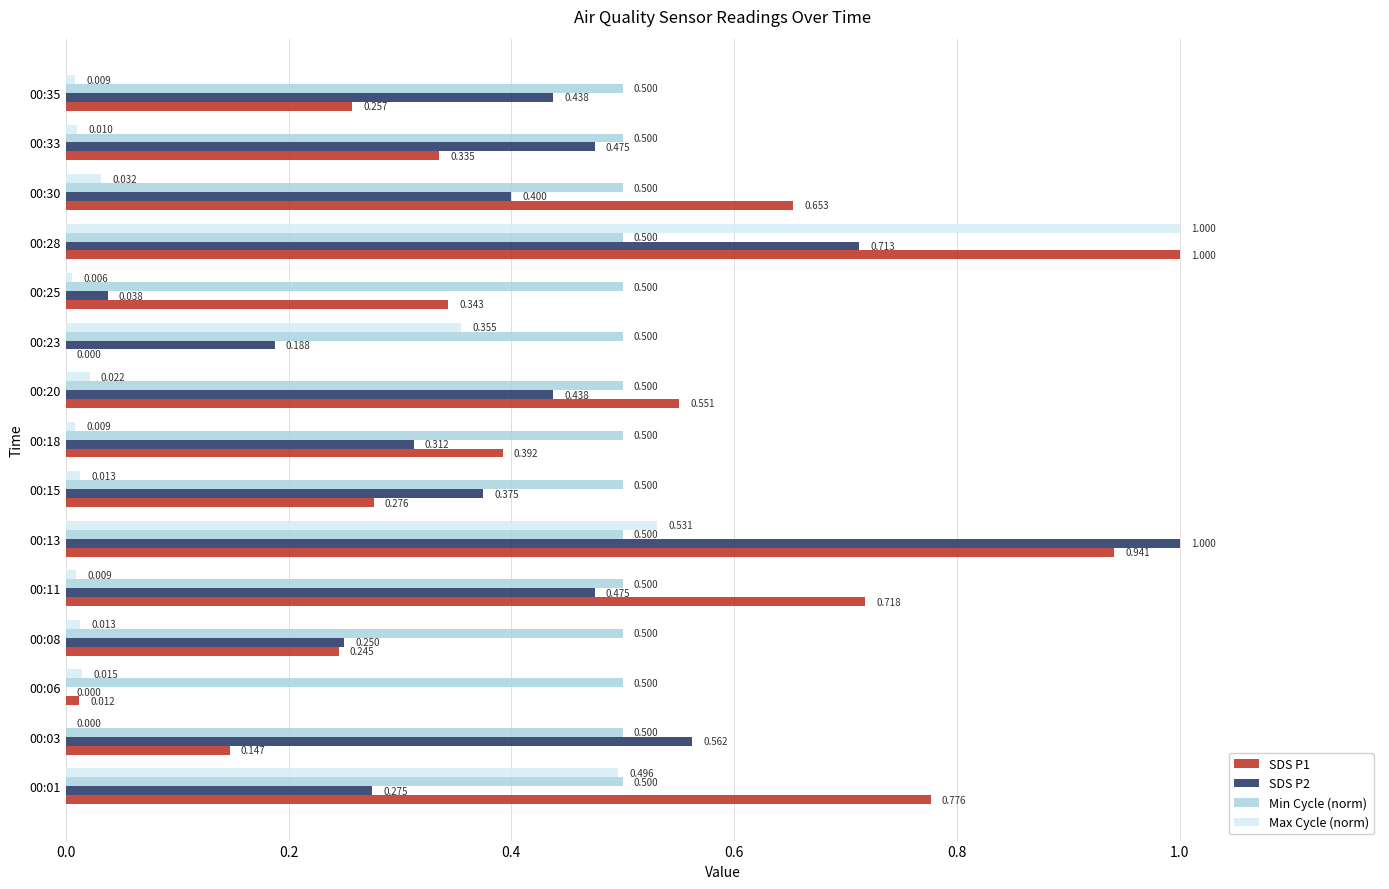

Which series has the largest total across all categories?

Min Cycle (norm)